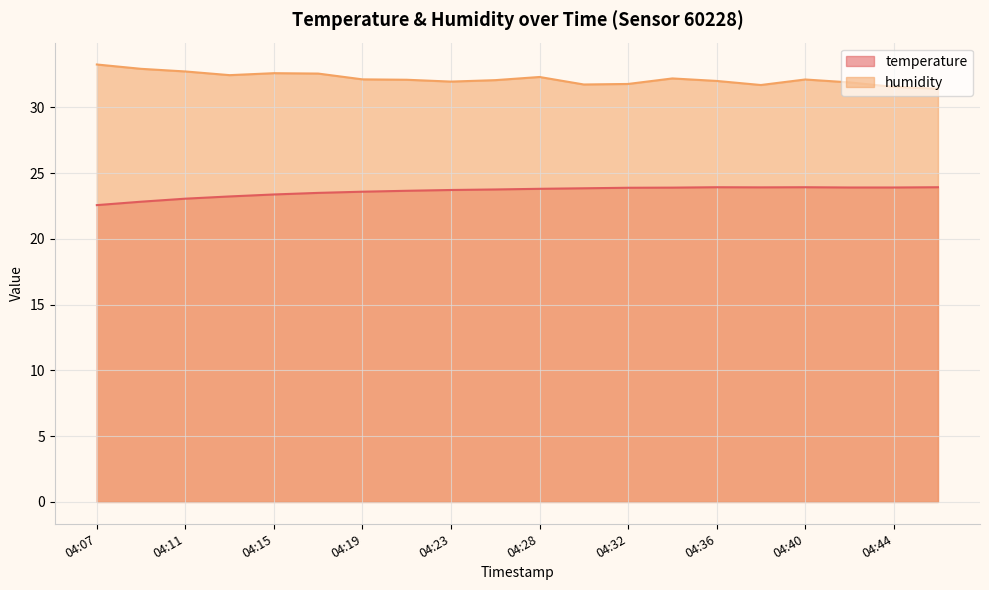

What is the value of the humidity point at the 3rd from the left?

32.7